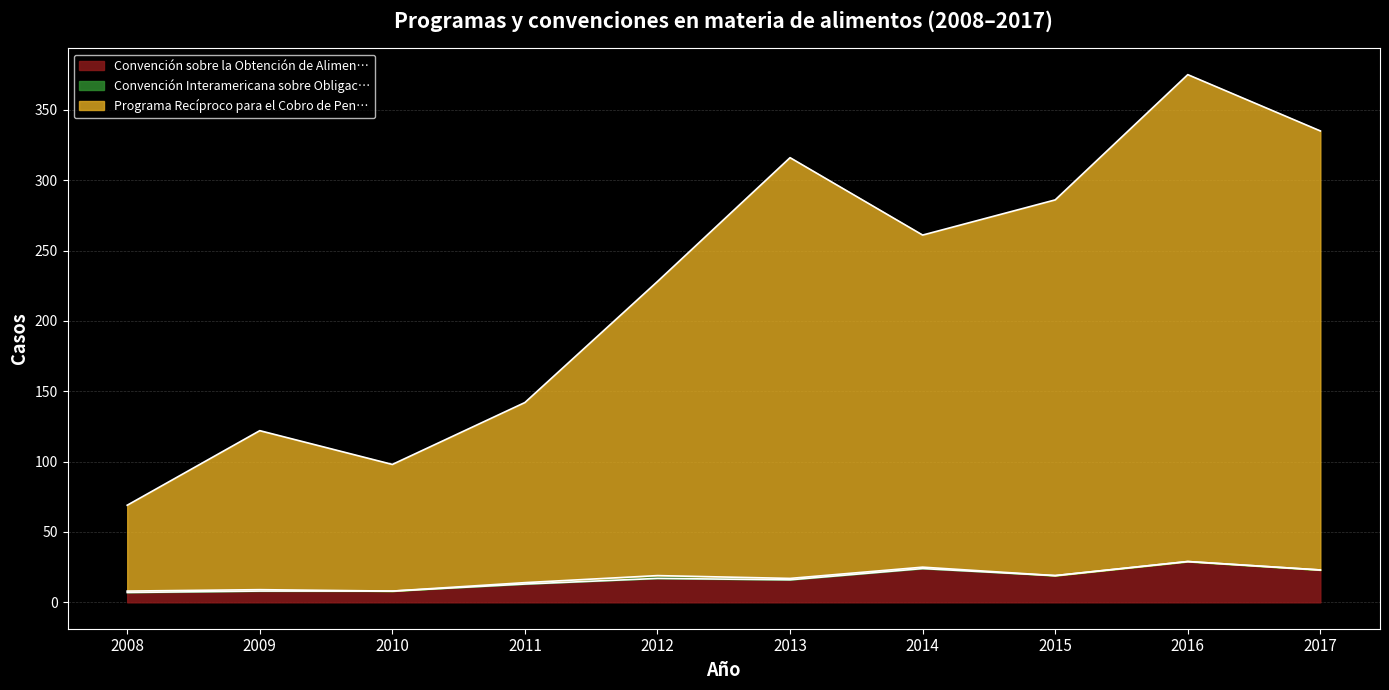

Is it true that Convención sobre la Obtención de Alimen… equals 42 at 2016?

False